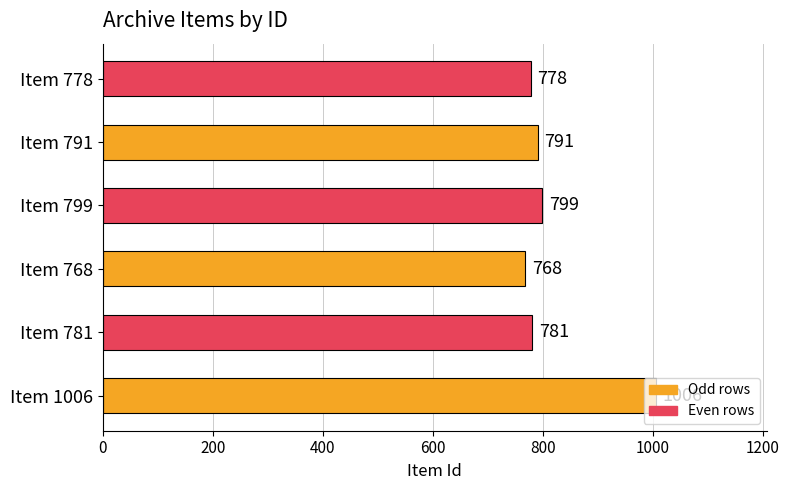

Rank the categories by value from highest to lowest.

Item 1006, Item 799, Item 791, Item 781, Item 778, Item 768